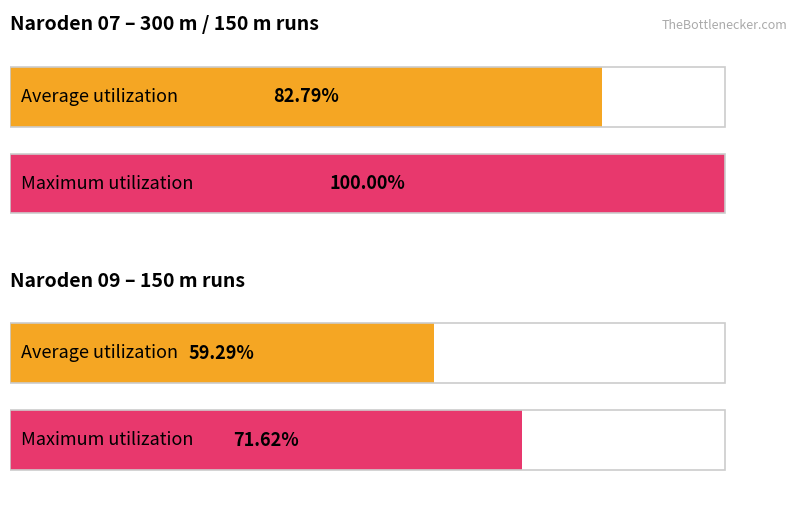

Rank the series by their maximum value, from lowest to highest.

Average utilization, Maximum utilization